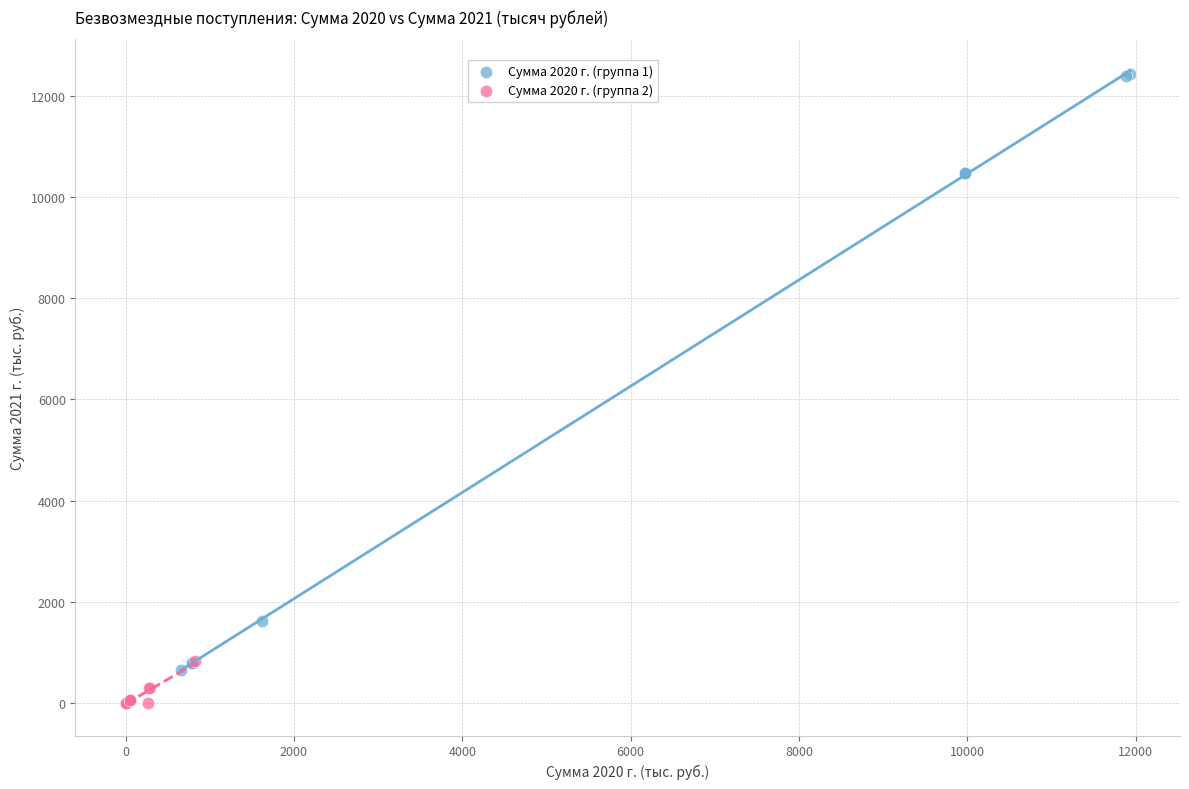

Which series reaches the minimum Y coordinate?

Сумма 2020 г. (группа 2)